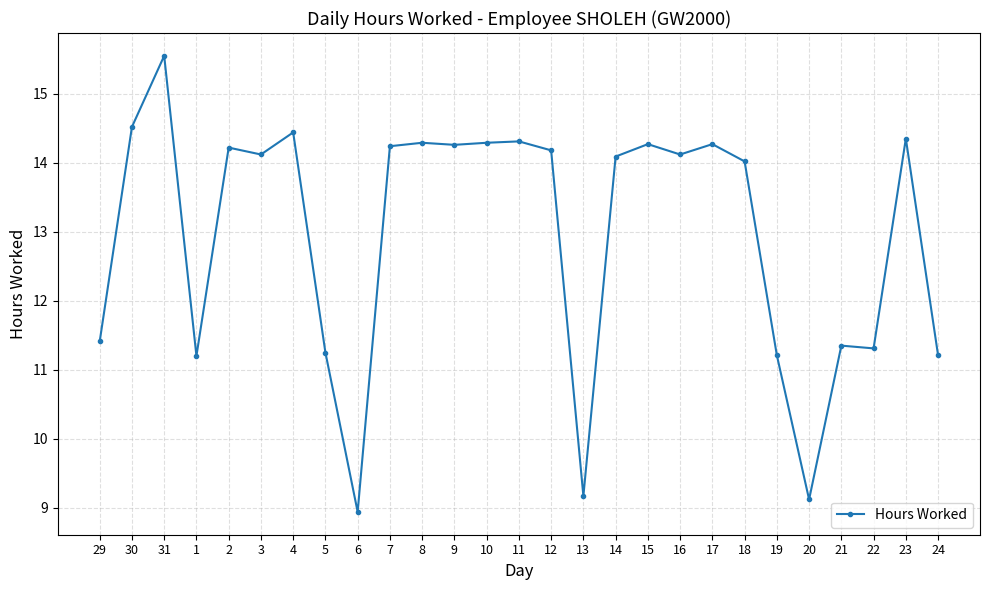

What is the sum of all values?

349.7